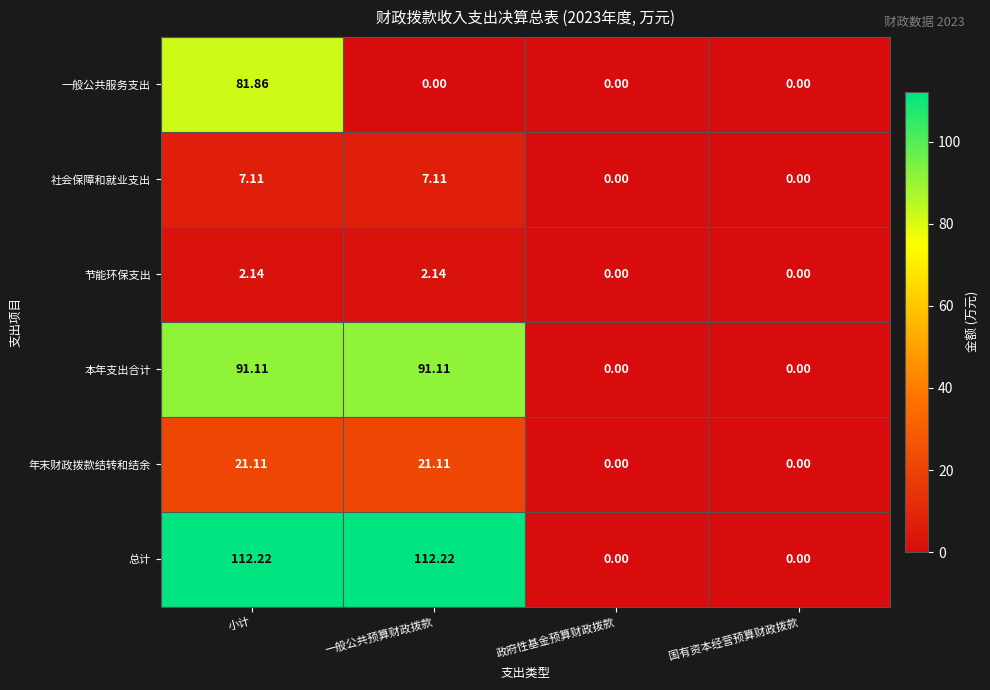

Is the value of 社会保障和就业支出 at 一般公共预算财政拨款 greater than the value of 节能环保支出 at 国有资本经营预算财政拨款?

Yes